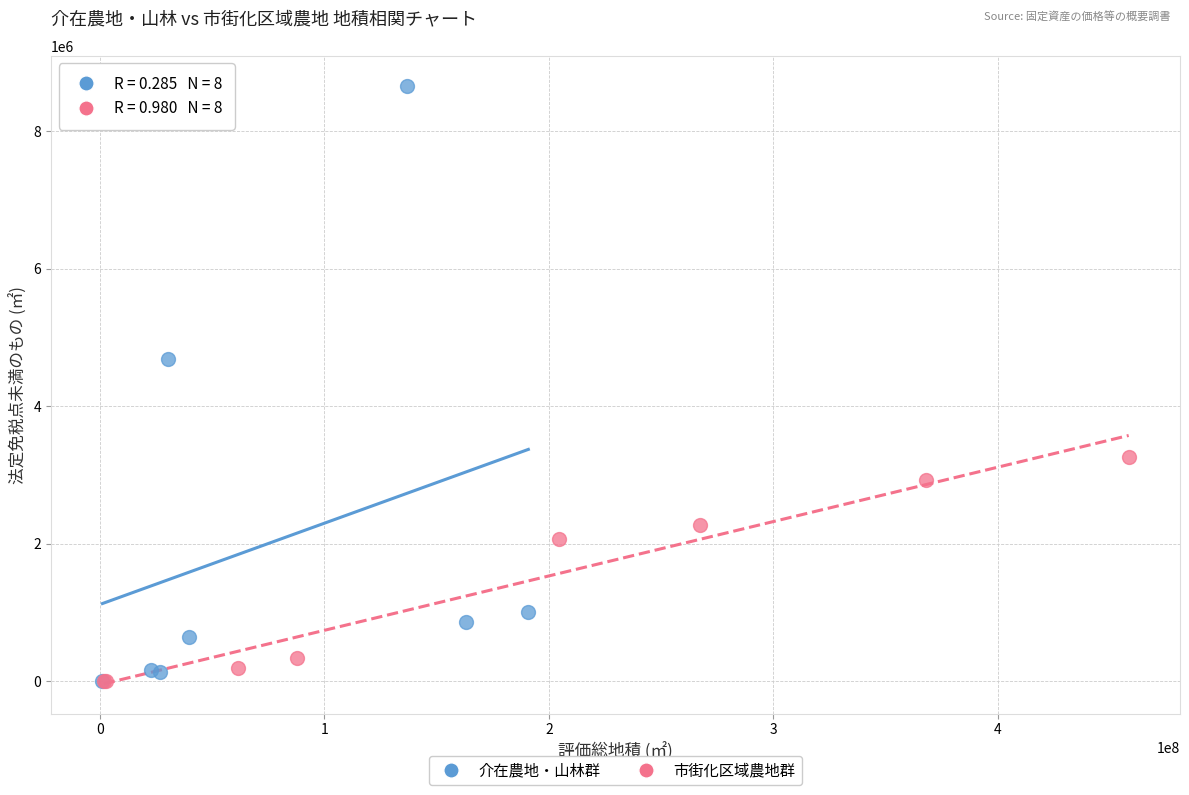

Which series has the largest Y range (max minus min)?

介在農地・山林群